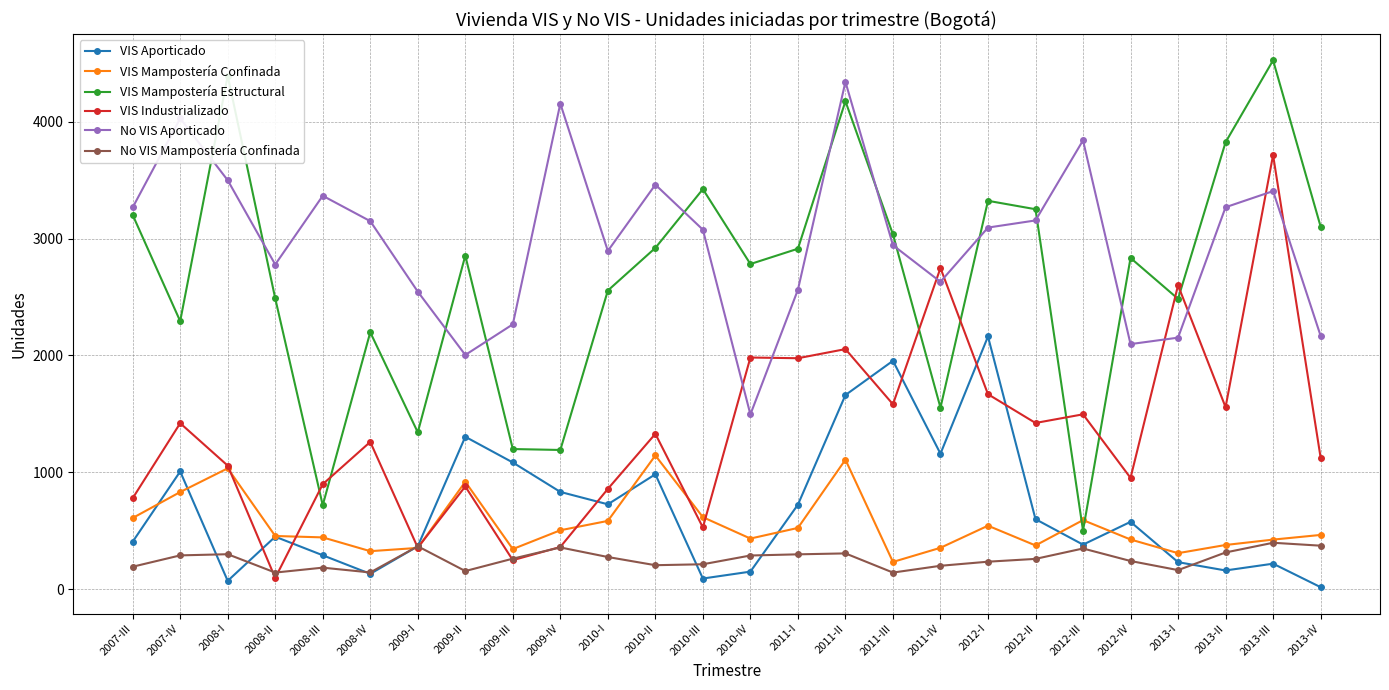

True or false: VIS Mampostería Estructural has a value of 2555 at 2010-I.

True